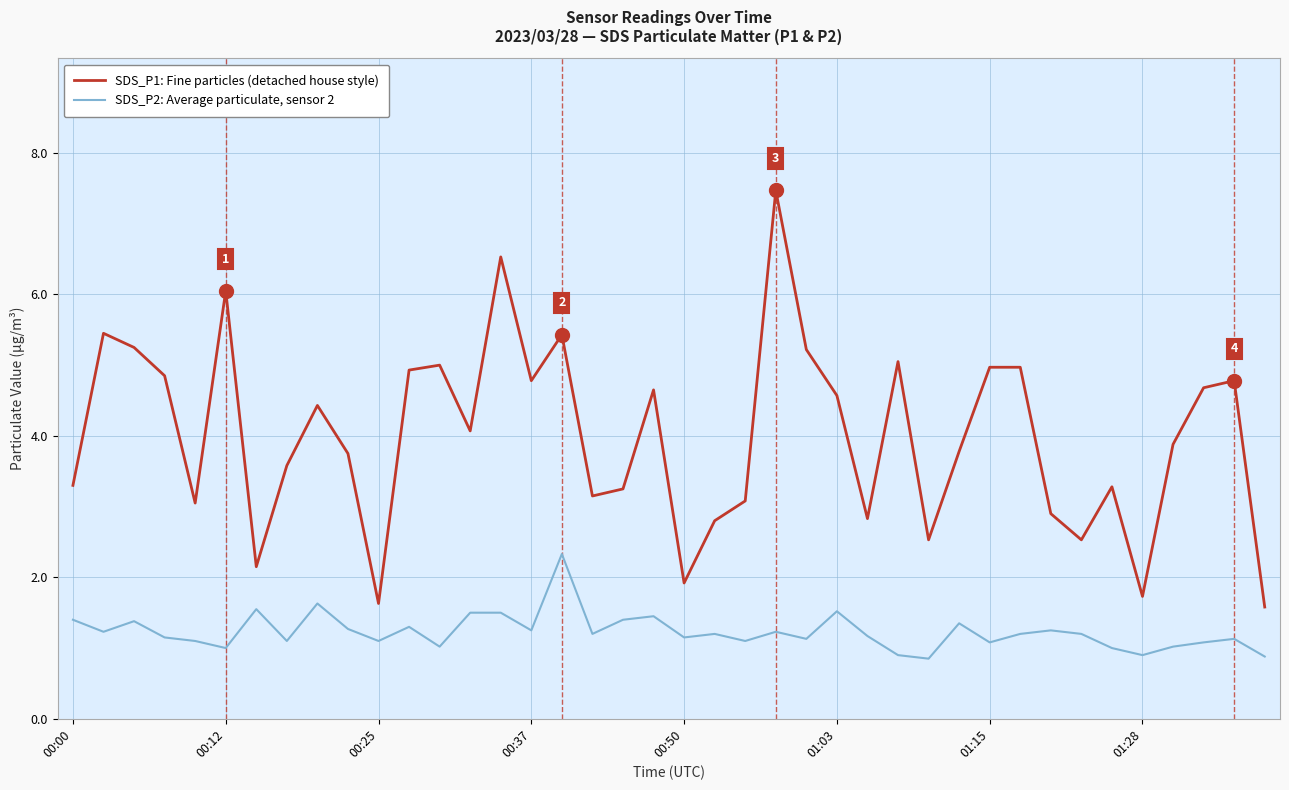

What are all the series names shown in the legend?

SDS_P1: Fine particles (detached house style), SDS_P2: Average particulate, sensor 2